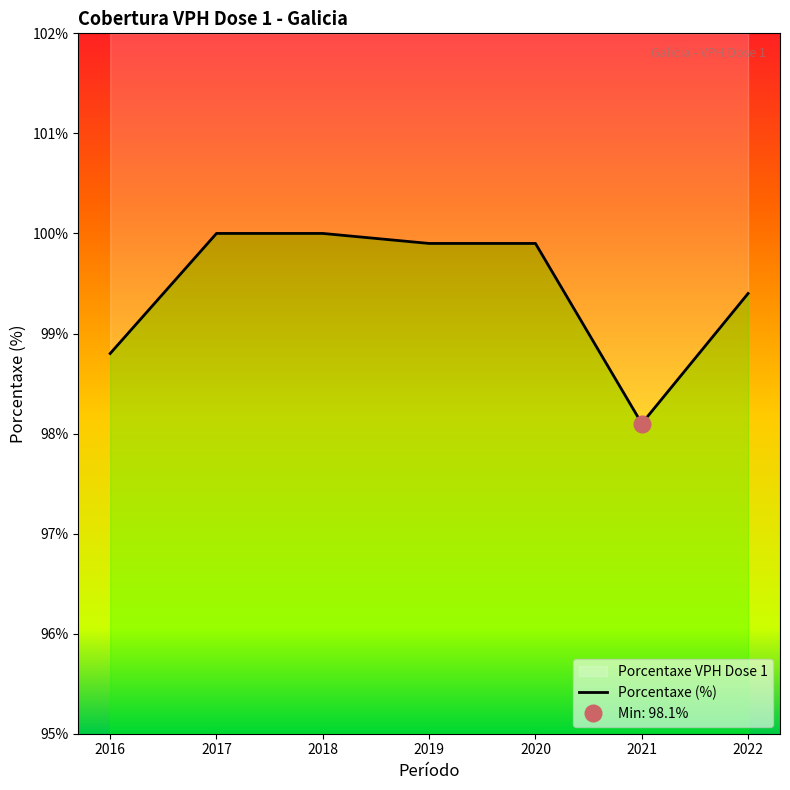

Reading right to left, extract all data points from this chart.

99.4	98.1	99.9	99.9	100.0	100.0	98.8